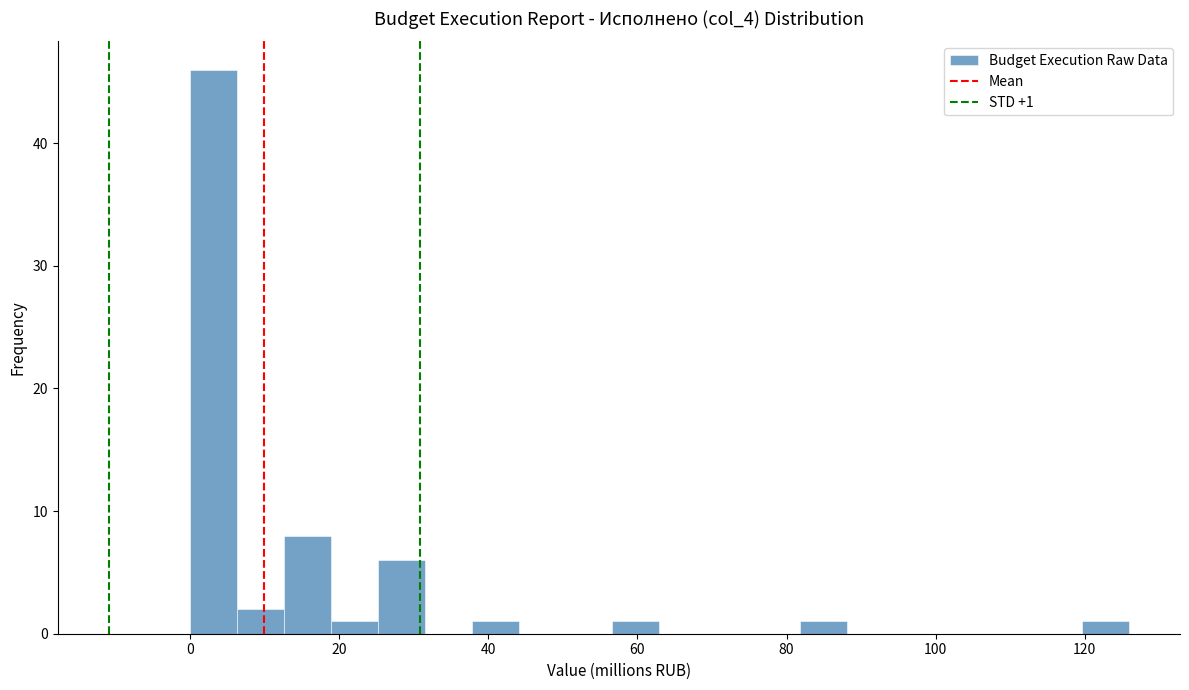

Around what value on the x-axis is the tallest bar? Give the approximate position of its centre, as read against the axis.

4